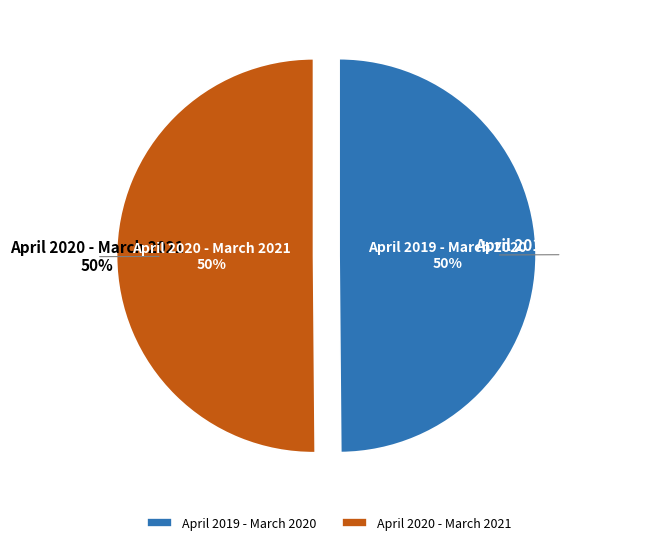

Does April 2019 - March 2020 represent more than half of the total?

No